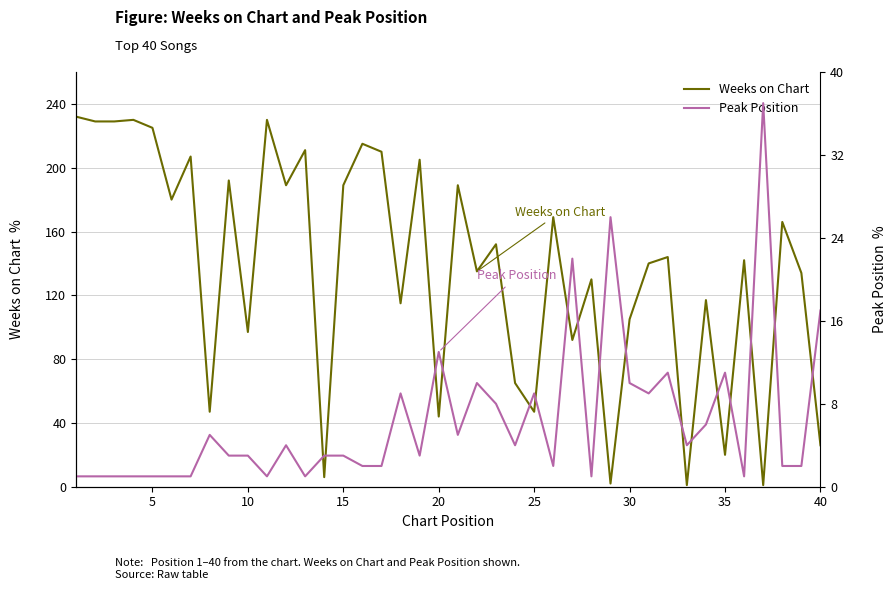

The value of Weeks on Chart at 40 is 16. True or false?

False